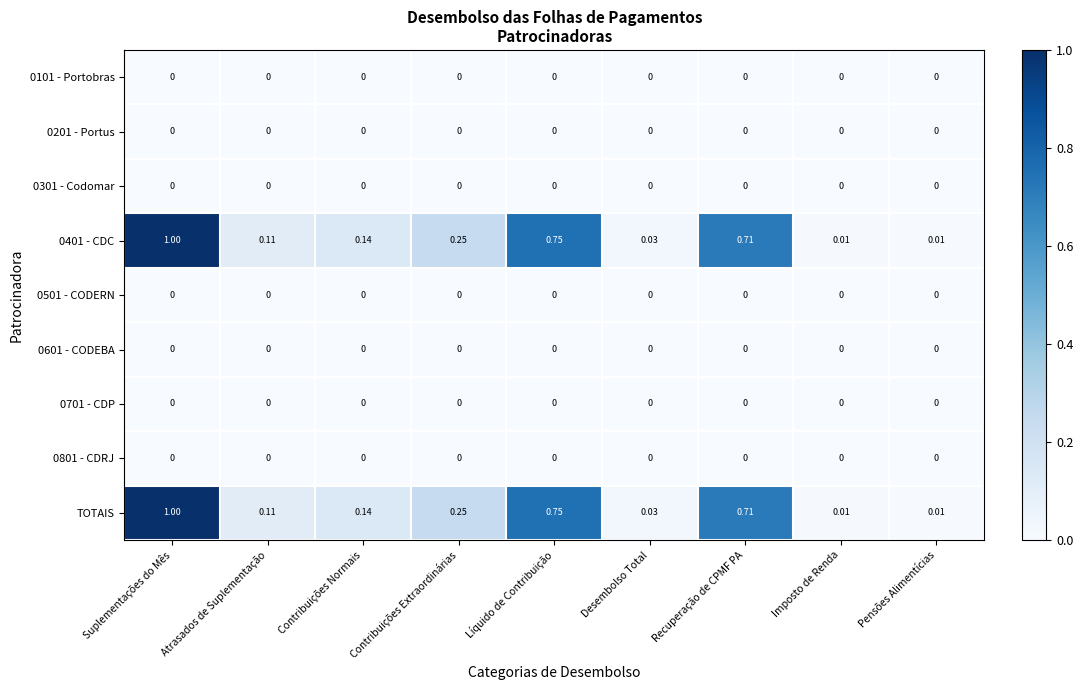

At how many categories does at least one series exceed 0?

9